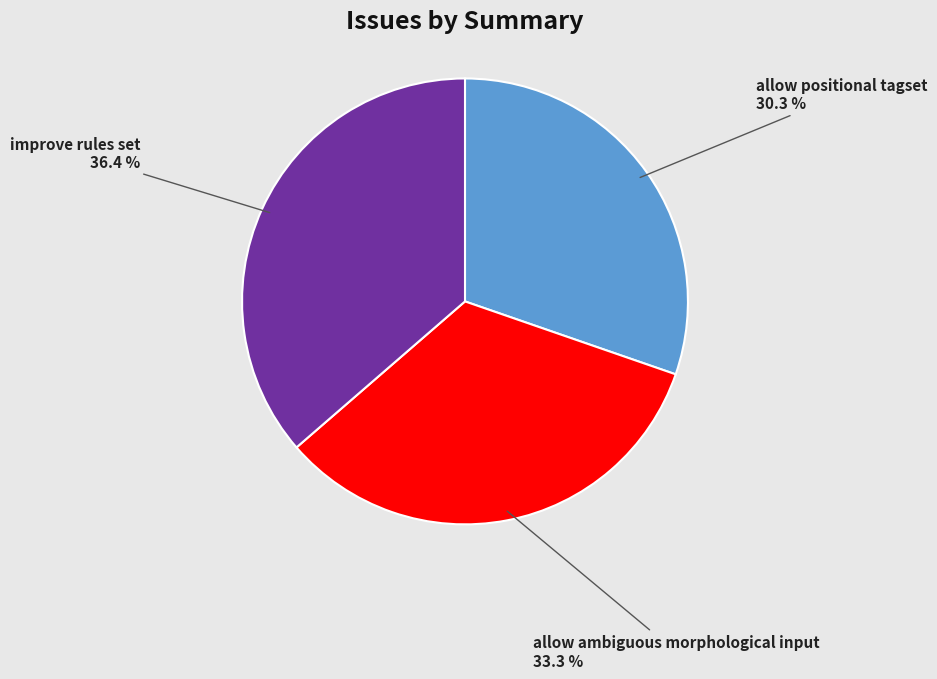

Which category has the biggest portion of the pie?

improve rules set